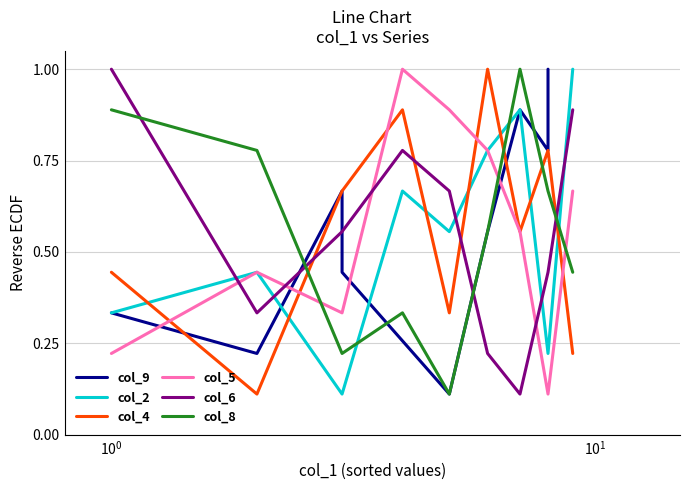

True or false: col_5 and col_6 intersect in this chart.

True